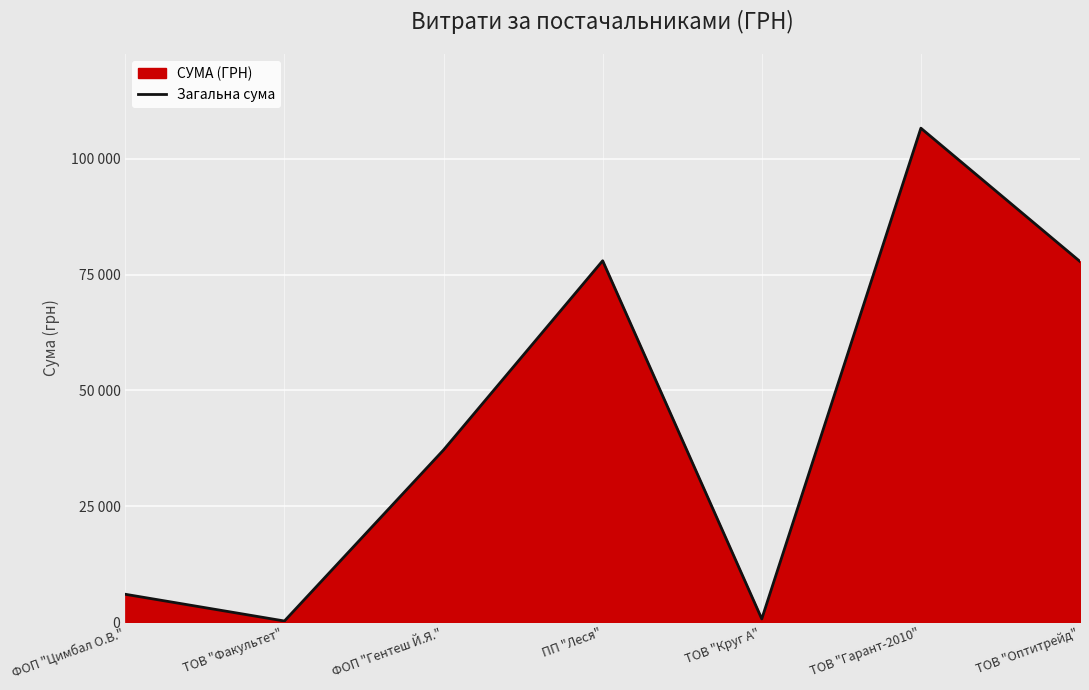

Which label corresponds to the largest value in the chart?

ТОВ "Гарант-2010"